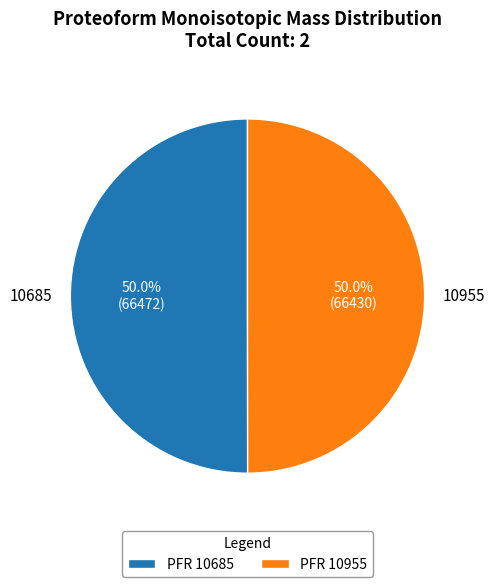

Approximately how many times larger is the value at 10685 compared to 10955?

1.0